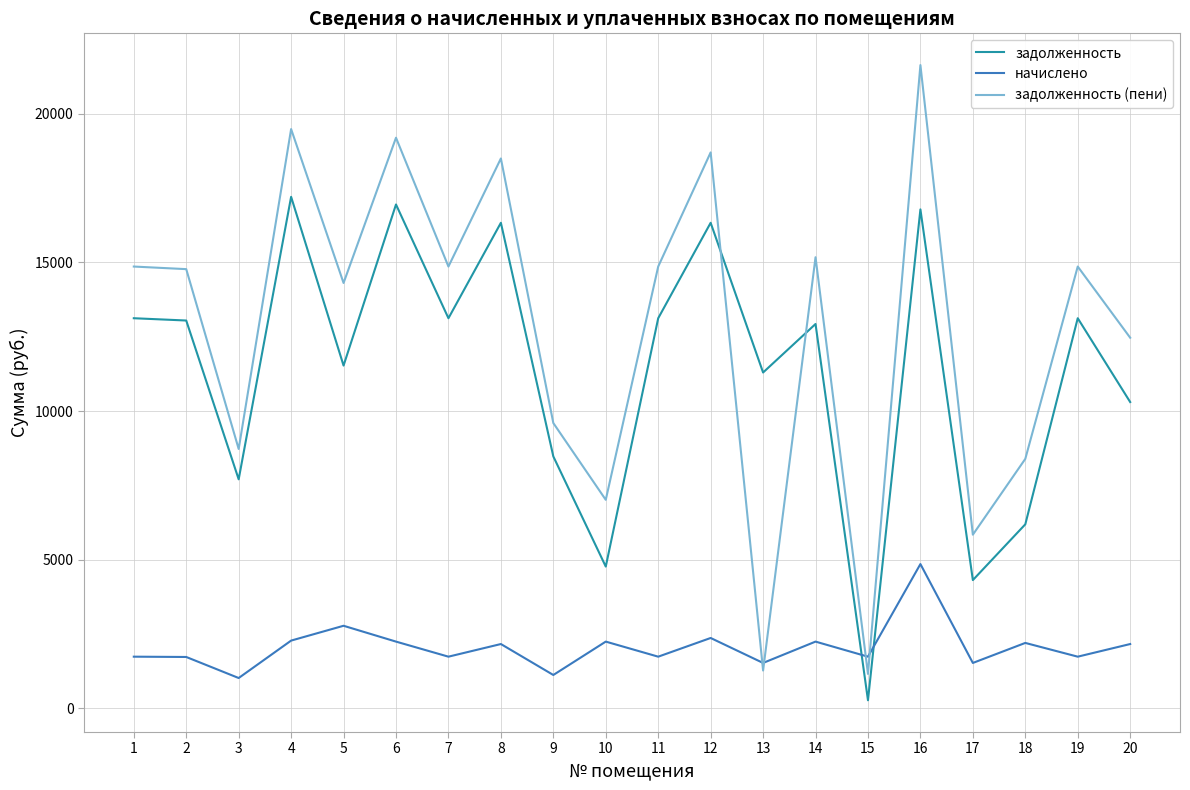

Which series has the largest total across all categories?

задолженность (пени)